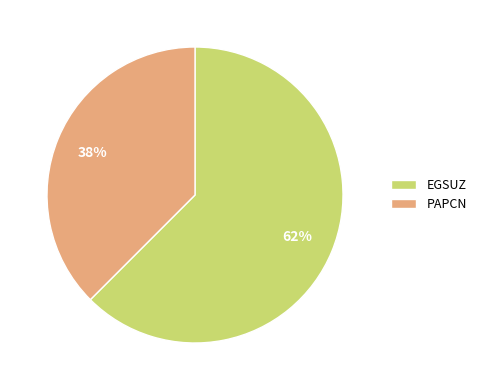

Rank the categories by value from lowest to highest.

PAPCN, EGSUZ